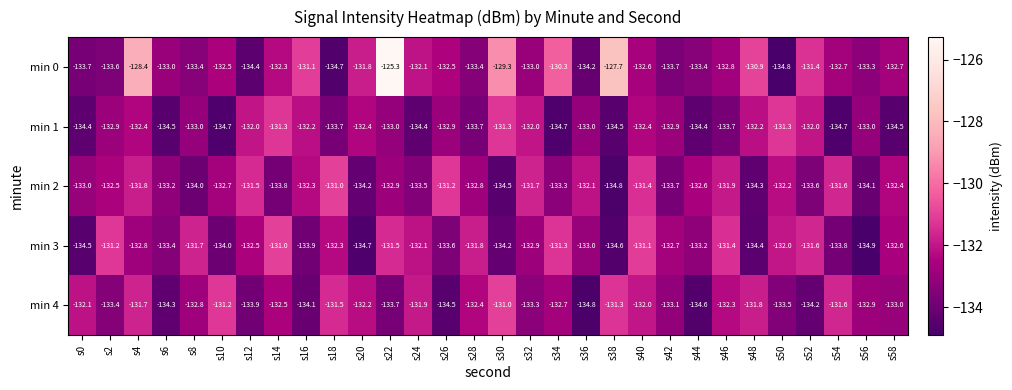

The value of min 2 at s30 is -47.7. True or false?

False